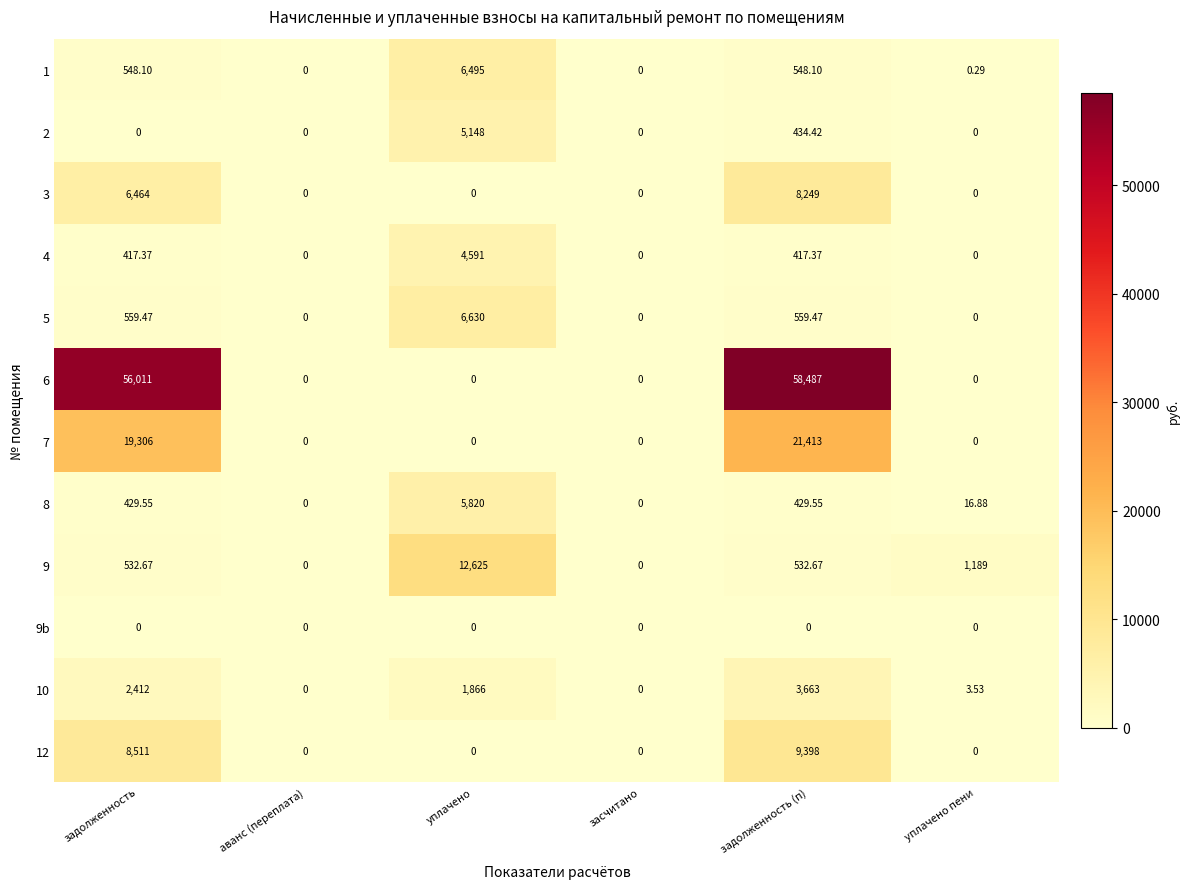

How many positive values does the 4 series have?

3